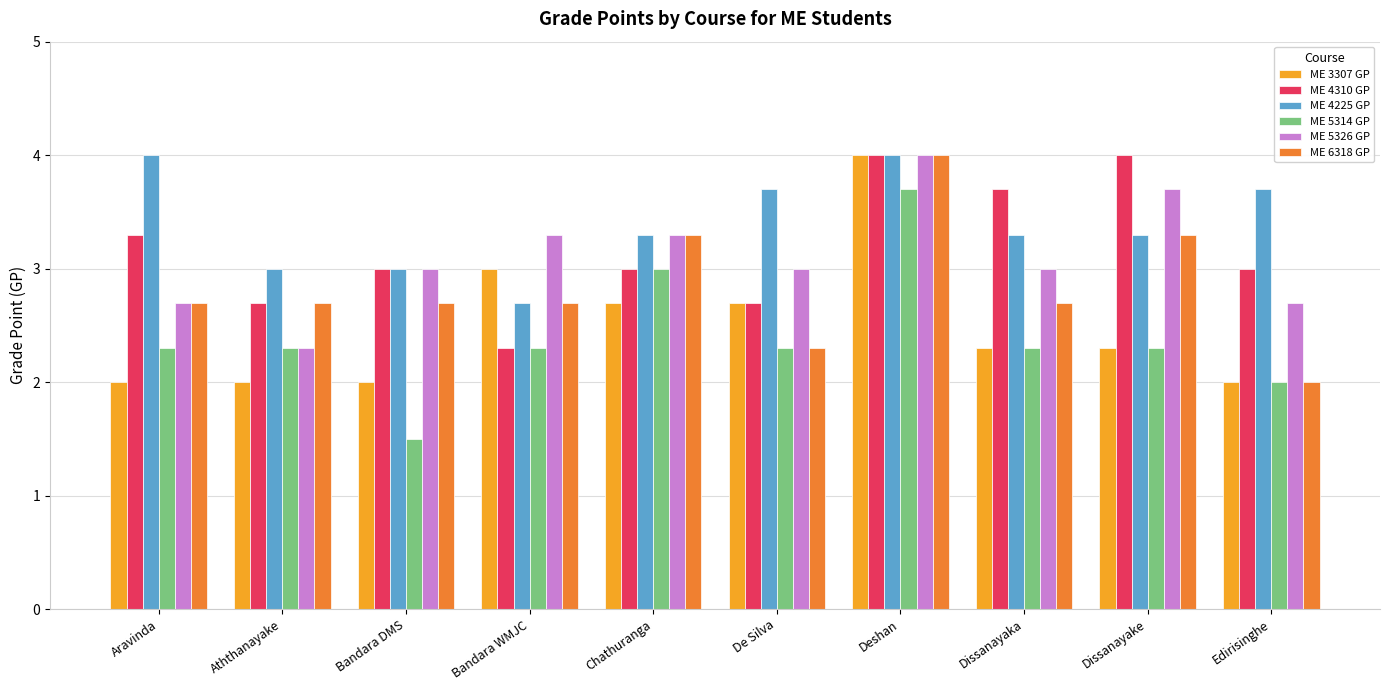

What is the spread (max minus min) of values at Dissanayaka?

1.4